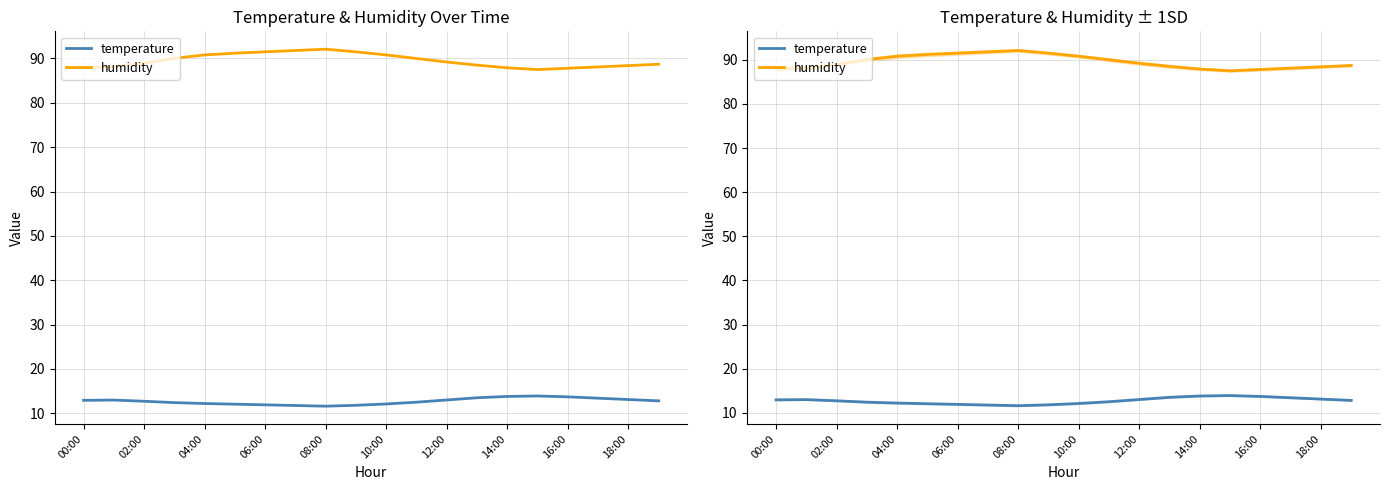

Read the humidity value at 02:00.

88.1